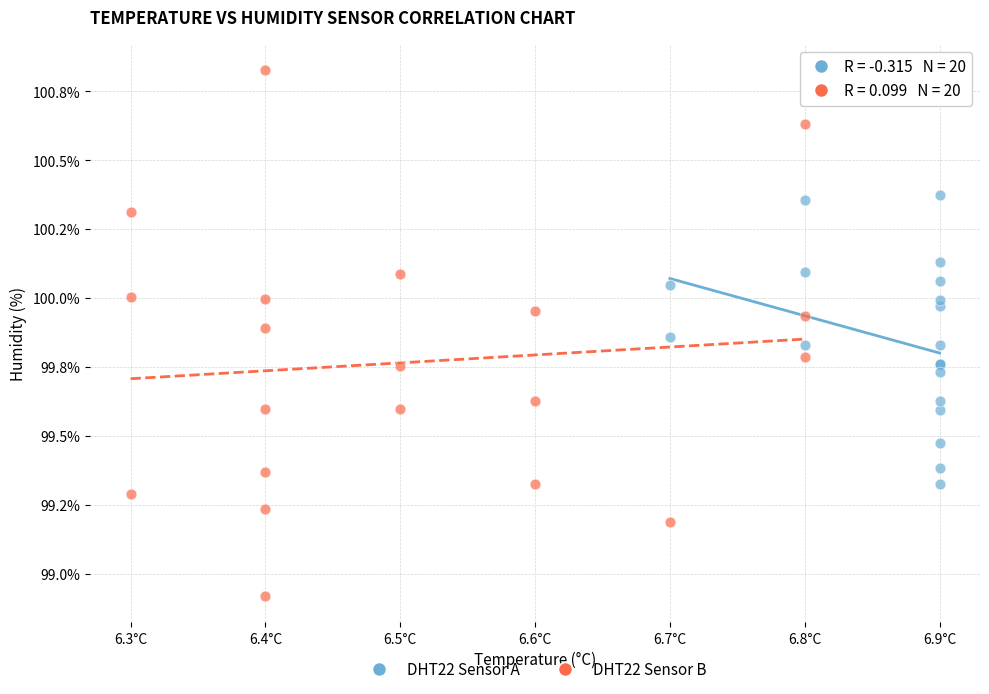

What are all the series names shown in the legend?

DHT22 Sensor A, DHT22 Sensor B